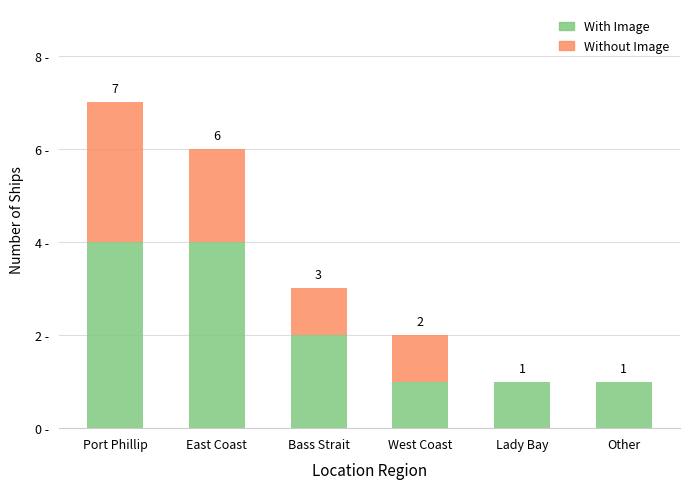

At which label does With Image first exceed 2?

Port Phillip